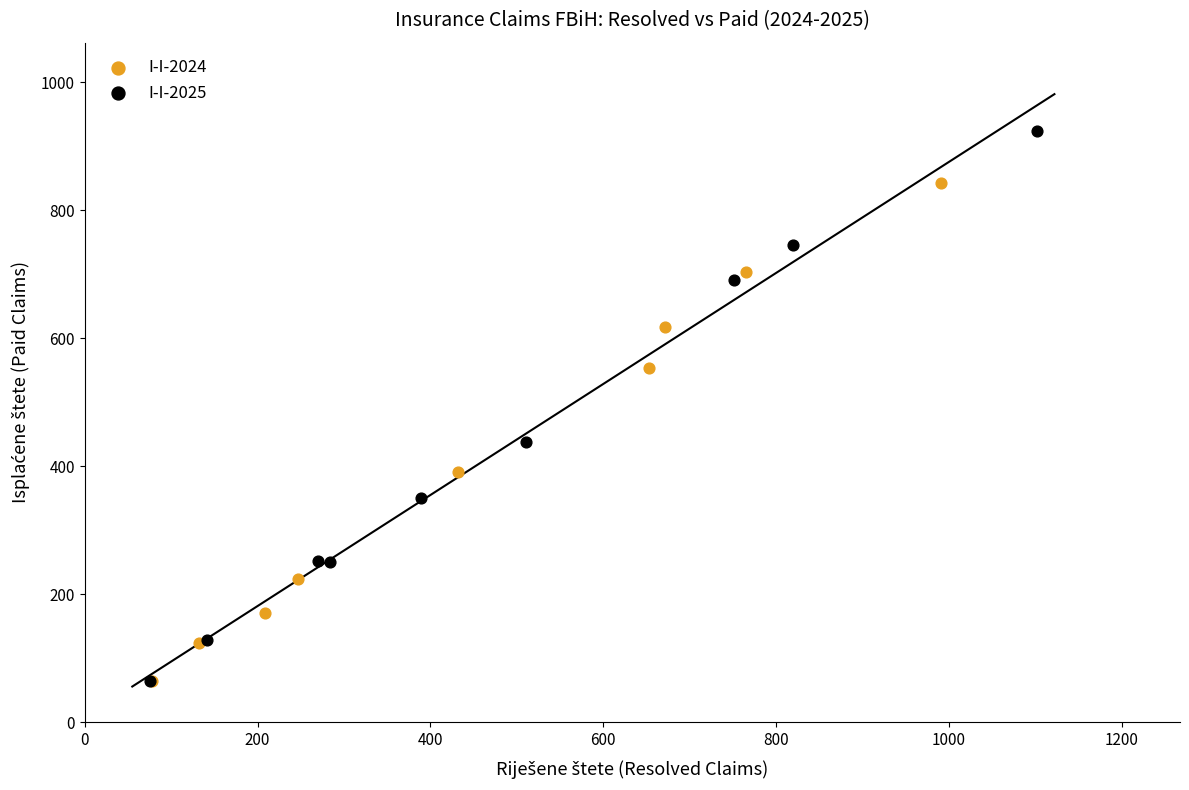

Which series reaches the maximum Y coordinate?

I-I-2025